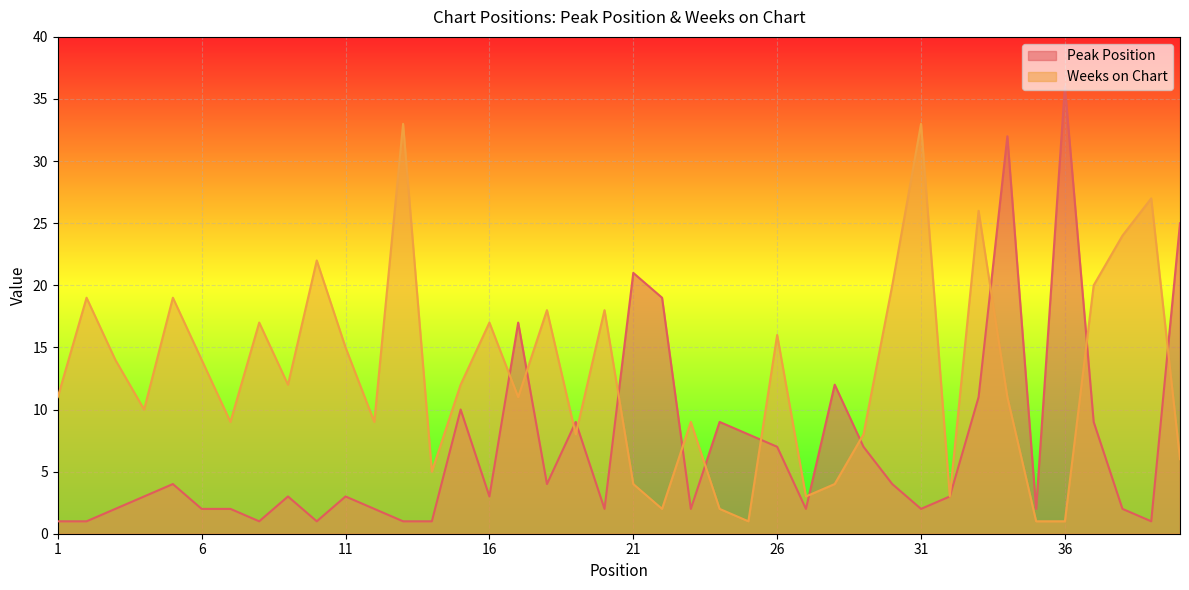

What are all the series names shown in the legend?

Peak Position, Weeks on Chart